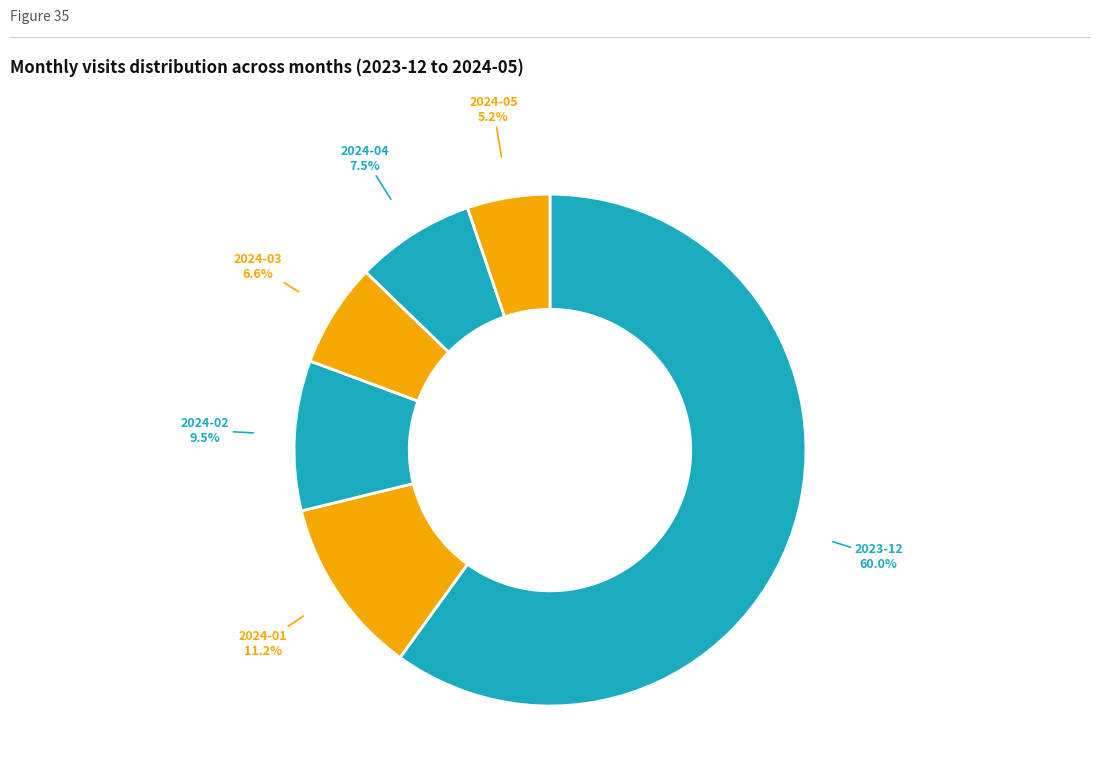

How much of the chart is everything except 2024-03?

93.4%